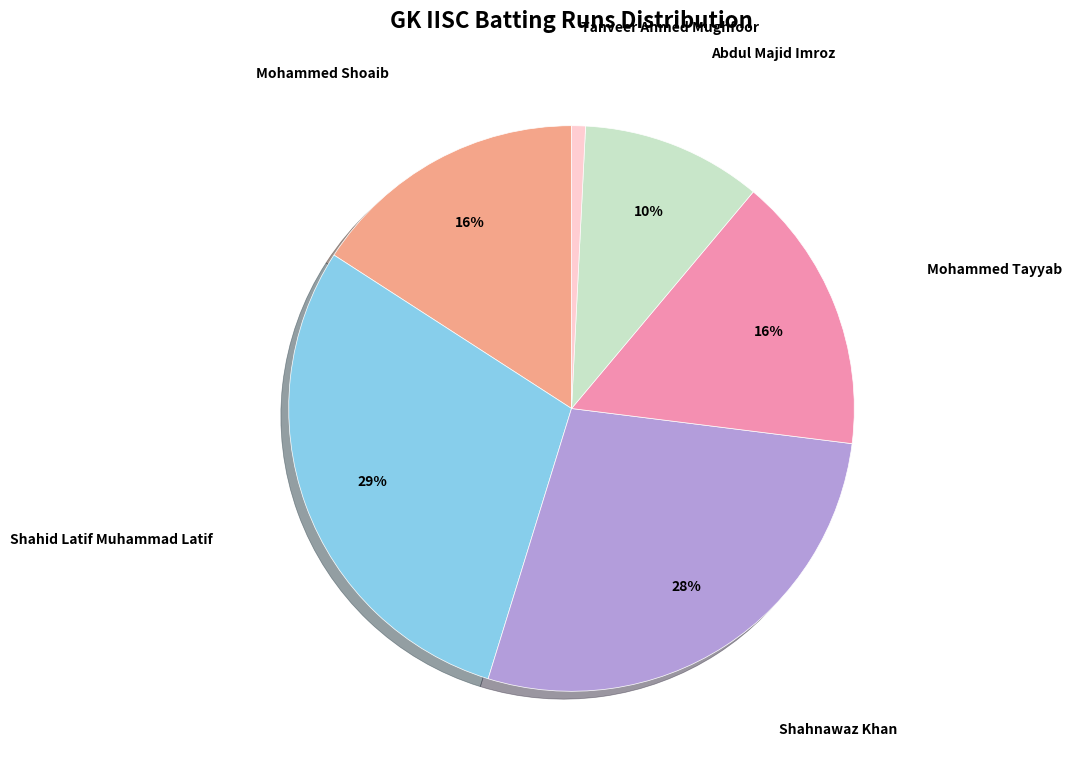

To the nearest percent, what is the average slice percentage?

17%